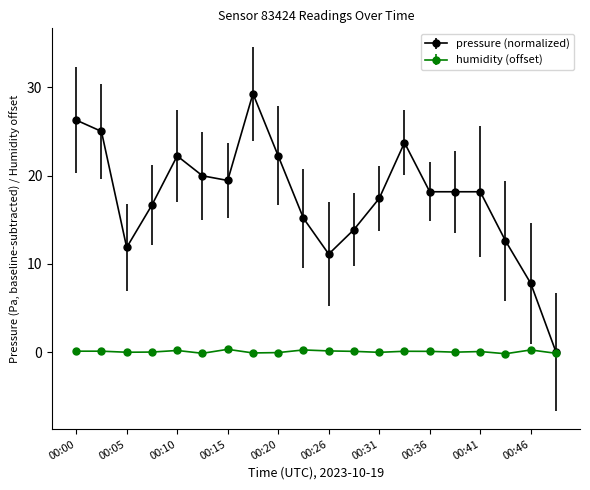

What are all the series names shown in the legend?

pressure (normalized), humidity (offset)